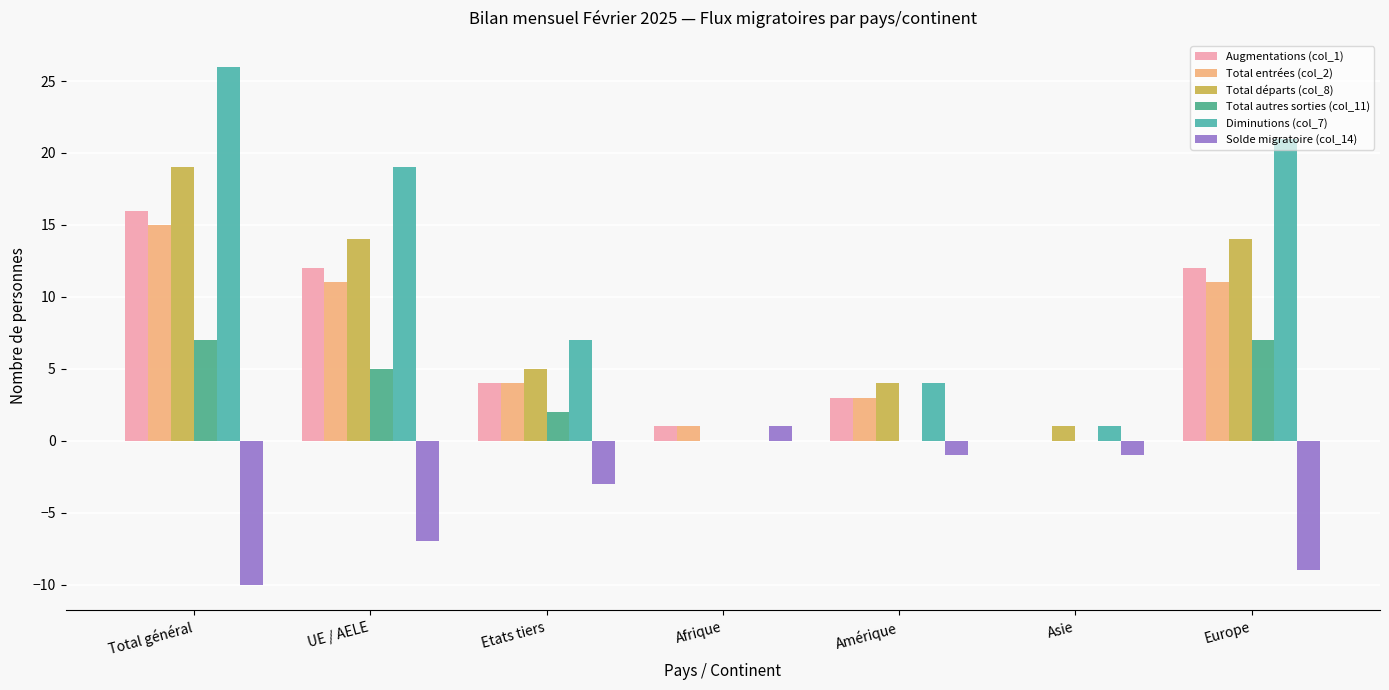

What is the value of the Diminutions (col_7) bar at the 2nd from the left?

19